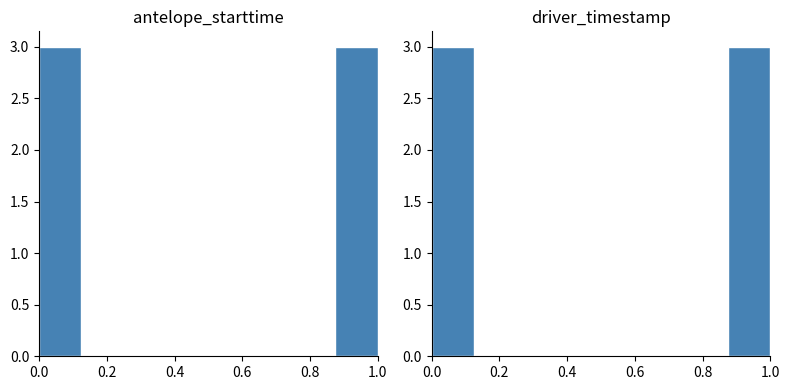

Are the bars horizontal?

No